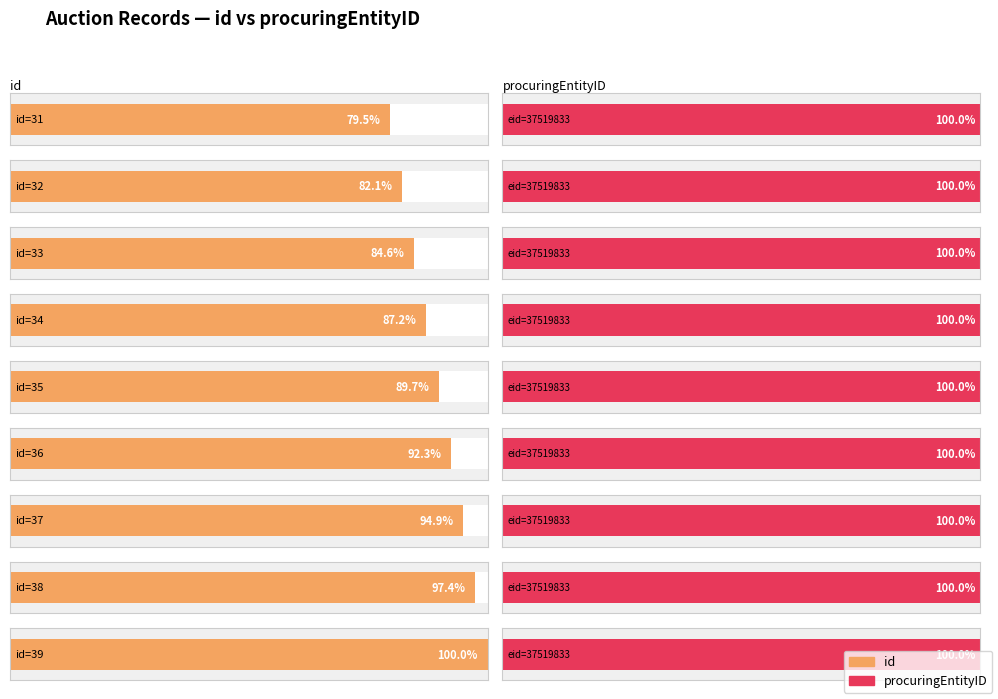

How many bars are there in total?

18